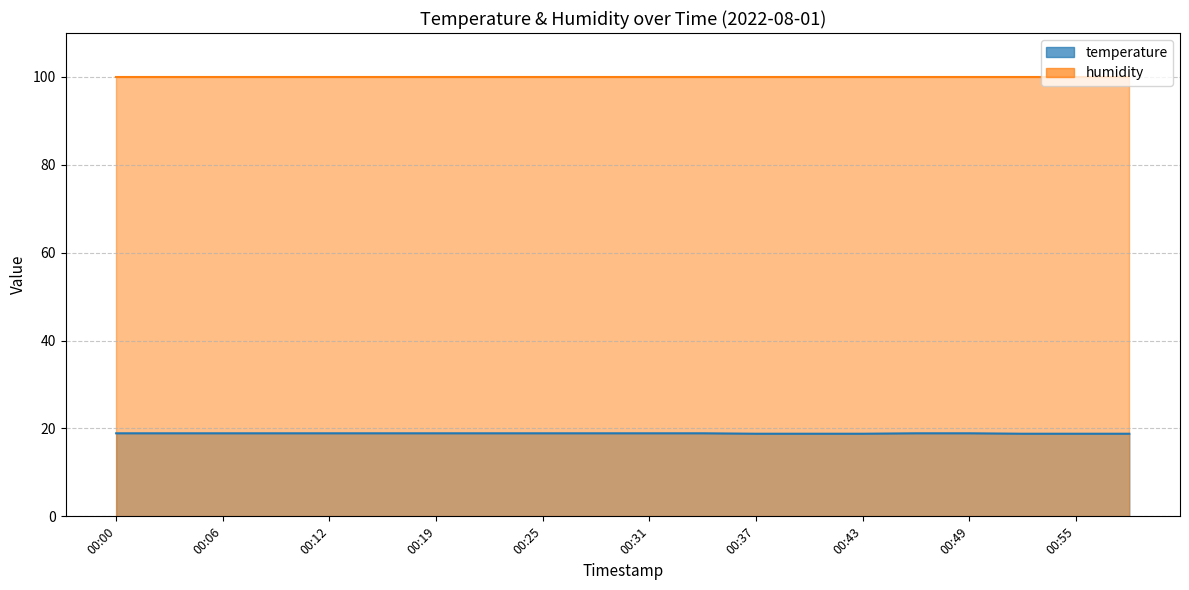

What is the change in value from 00:28 to 00:43?

-0.1